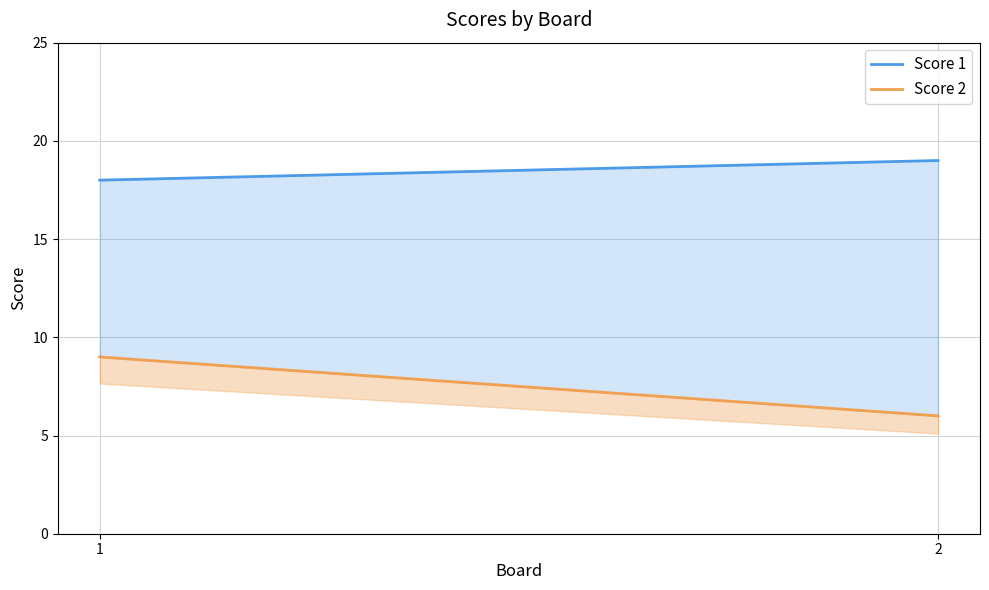

List the labels in order of Score 1 value, smallest first.

1, 2